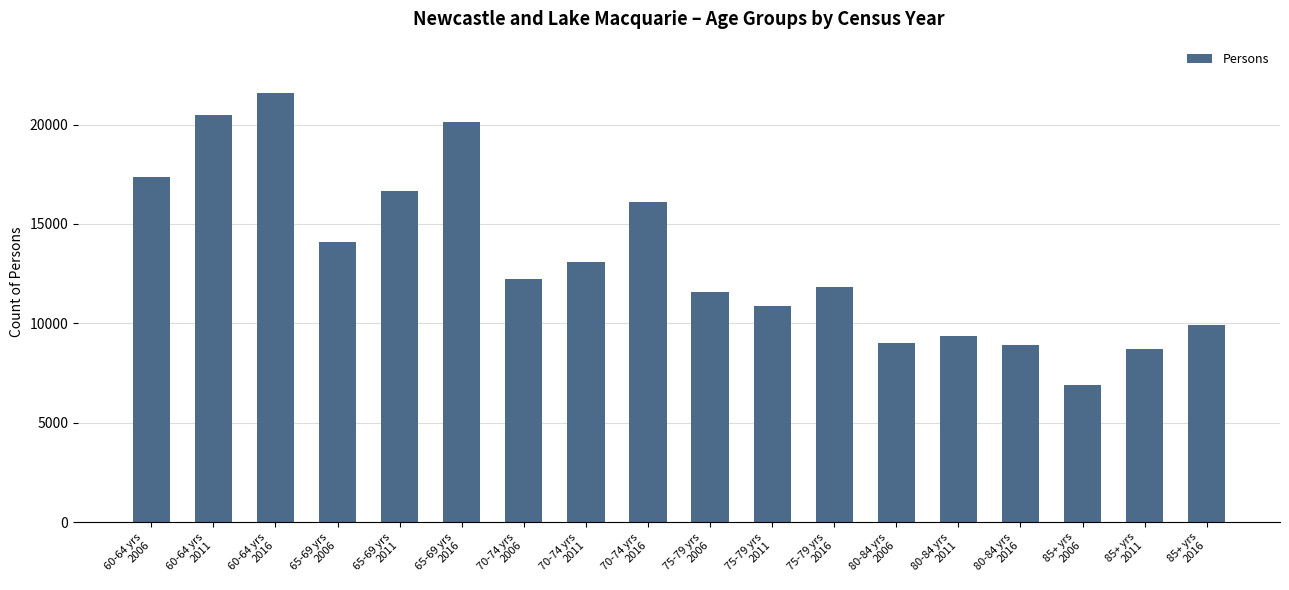

What position from the right is 60-64 yrs
2011?

17